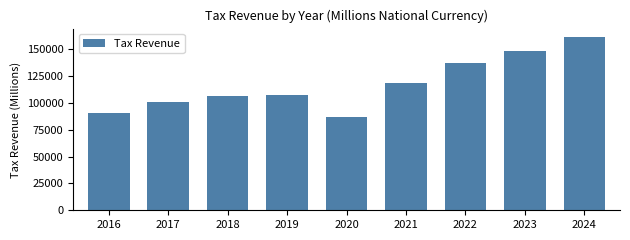

What is the approximate value at 2020?

86480.5